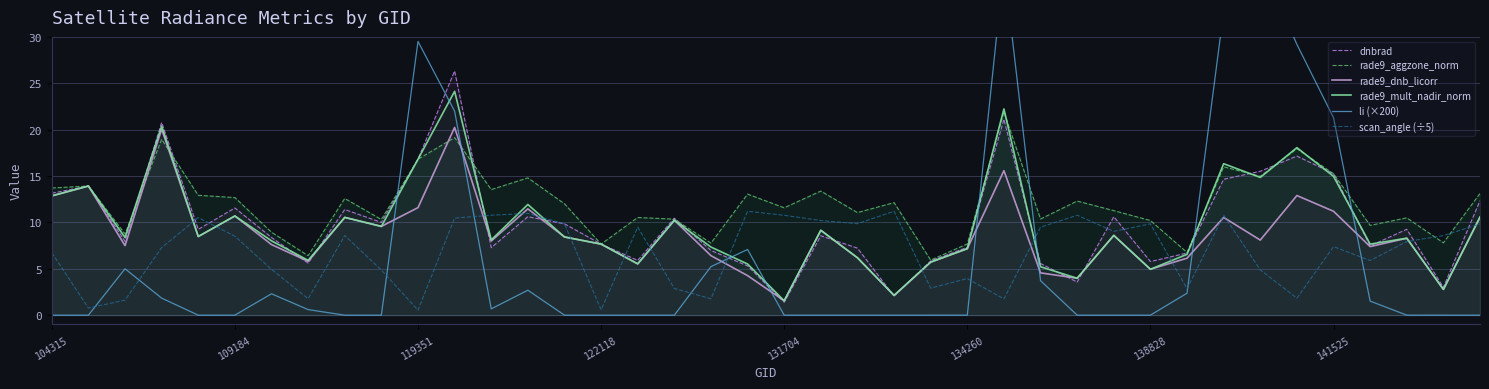

True or false: scan_angle (÷5) and rade9_aggzone_norm cross at least once.

True